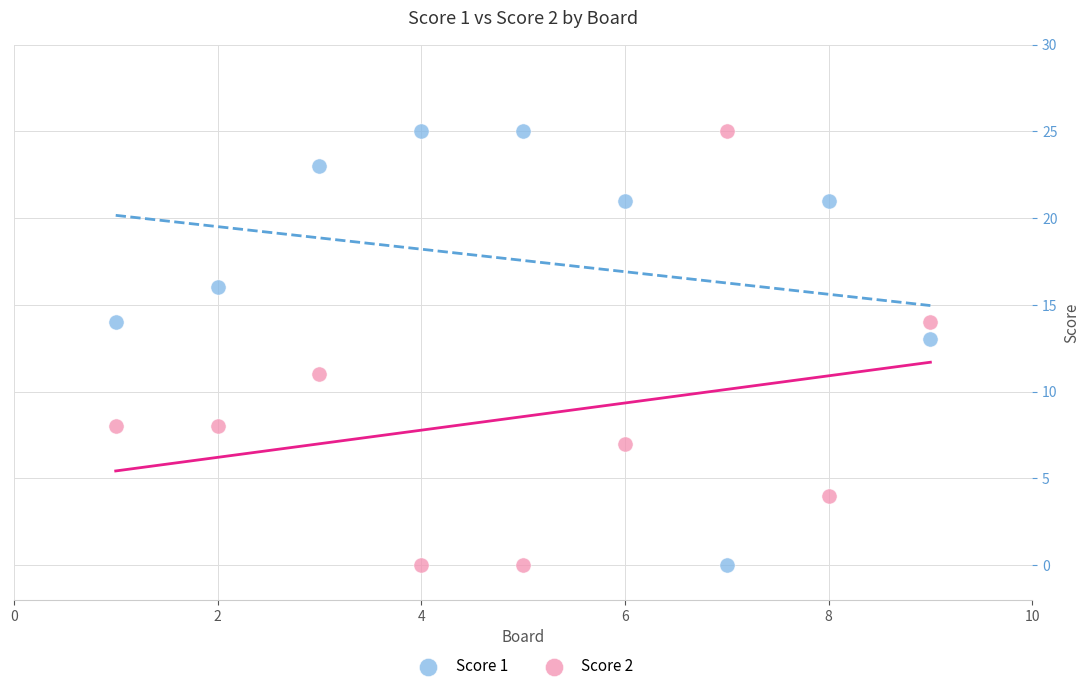

Across all data points, what is the range of X values (max minus min)?

8